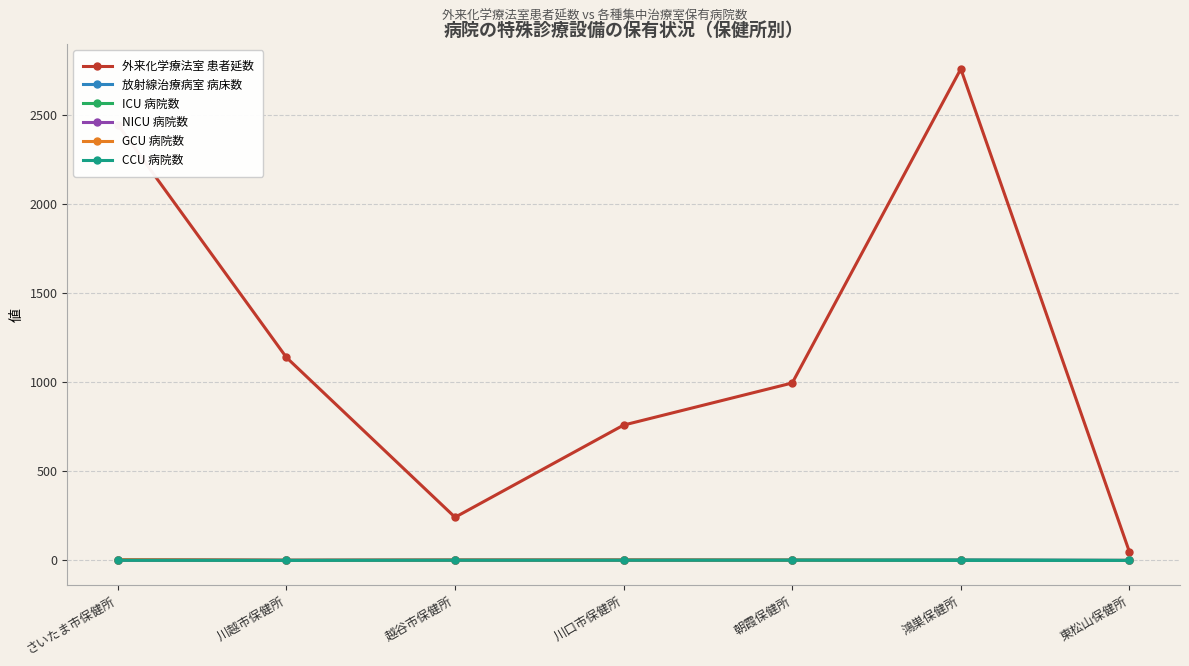

How many interior local valleys does the CCU 病院数 series have?

1